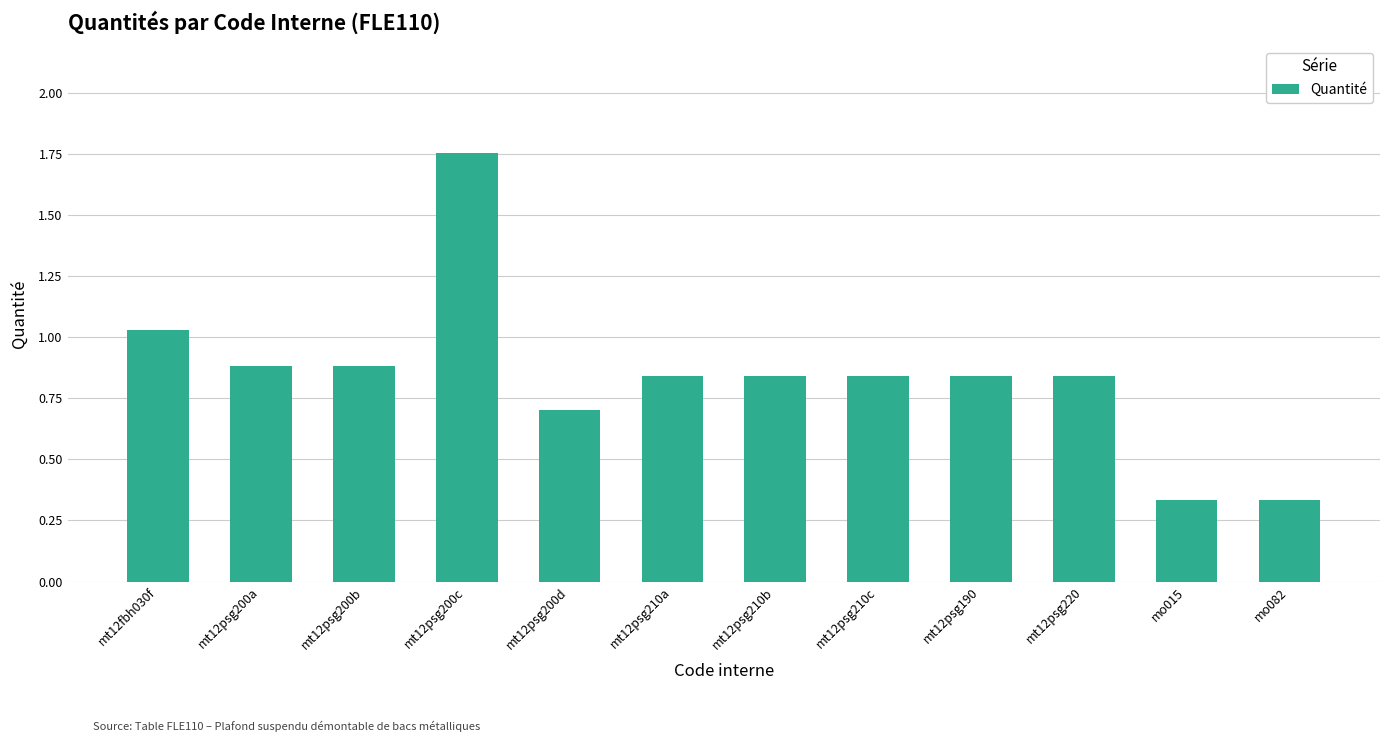

At which category does the chart reach its peak across all series?

mt12psg200c